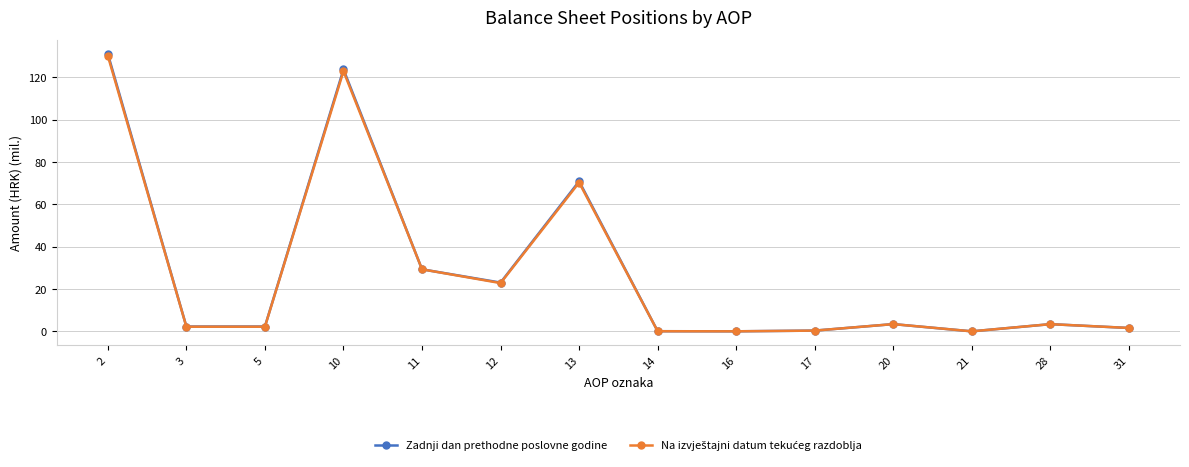

True or false: Zadnji dan prethodne poslovne godine has a value of 2.3 at 3.

True